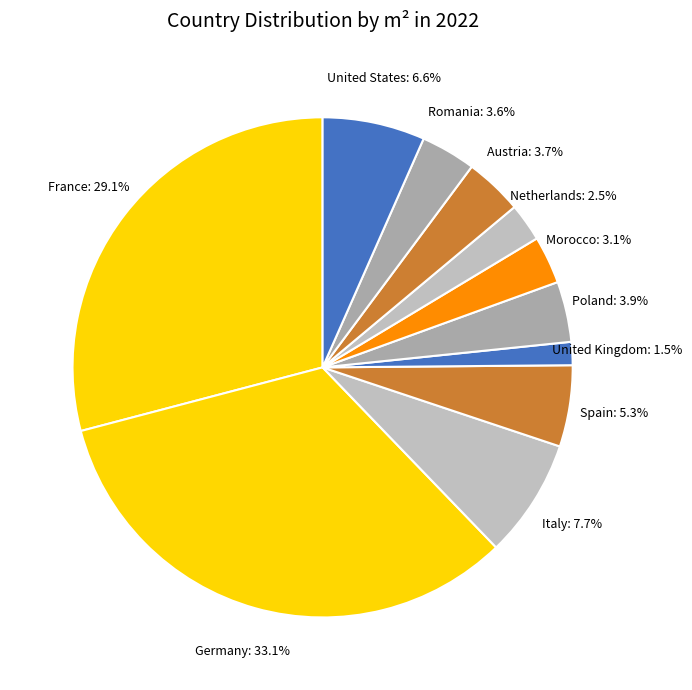

Which slice is the smallest?

United Kingdom